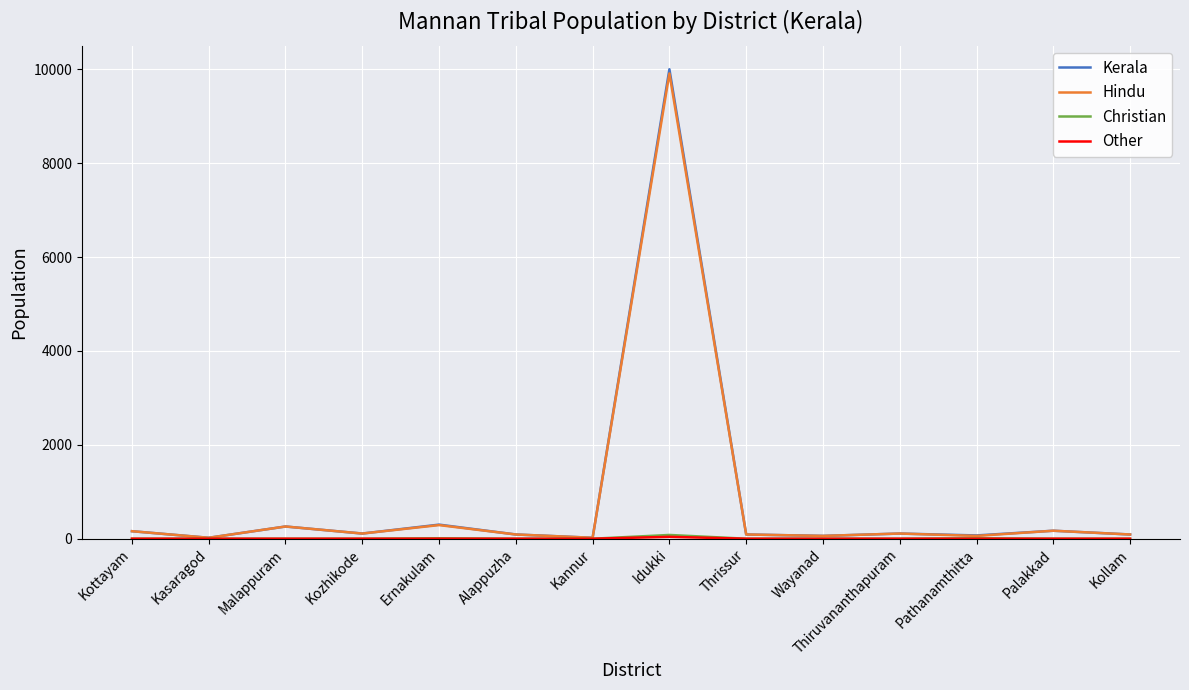

At which category is the sum across all series the highest?

Idukki